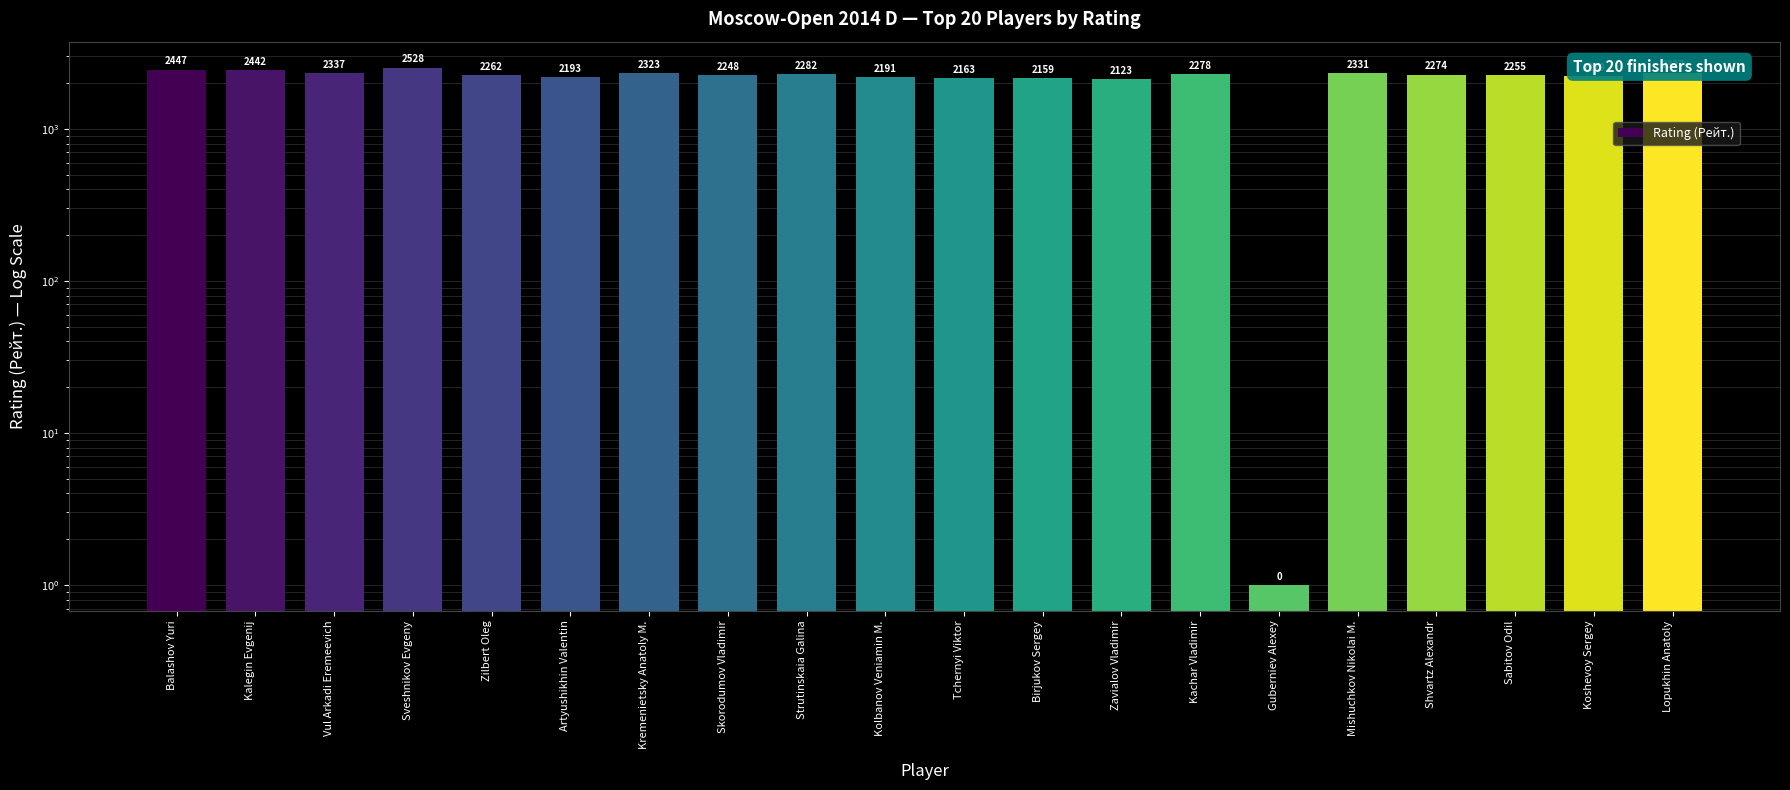

At which category does the chart reach its minimum across all series?

Guberniev Alexey